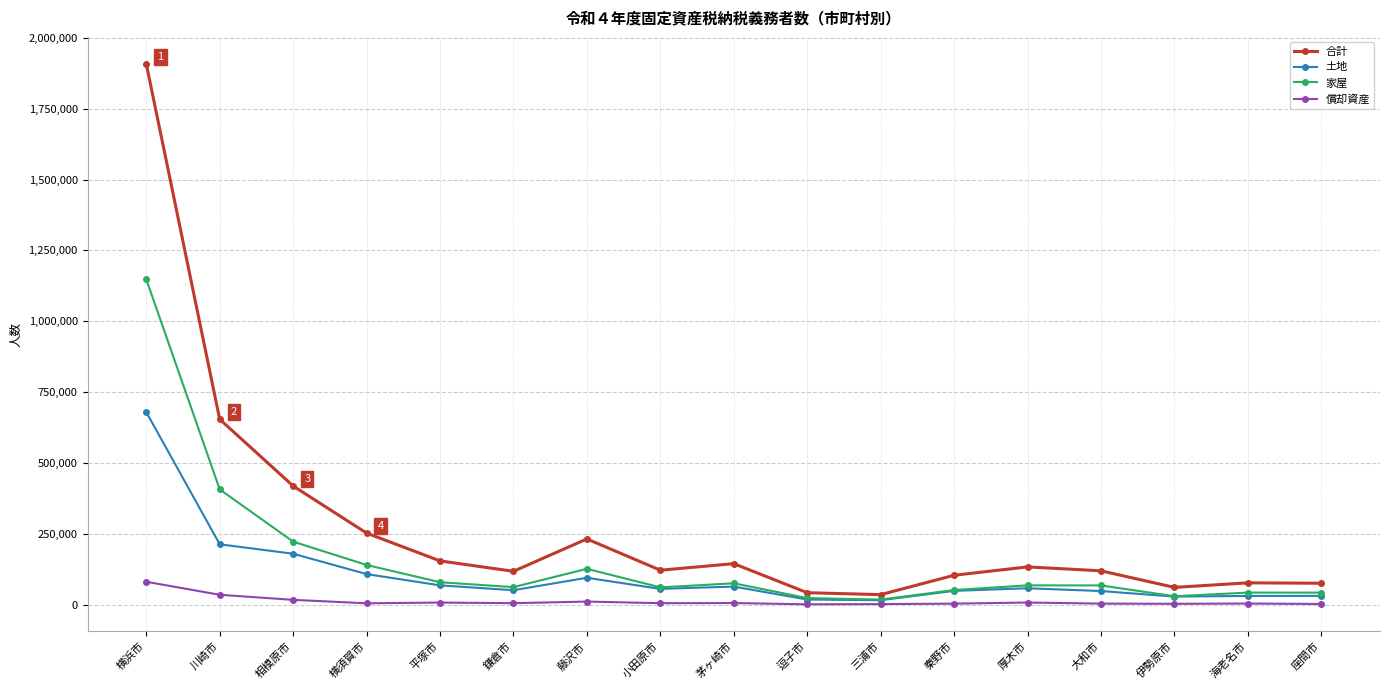

List the series in order of their overall mean, highest first.

合計, 家屋, 土地, 償却資産